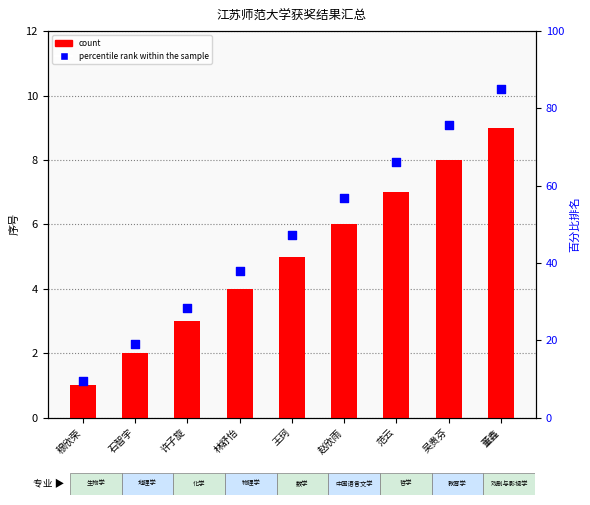

Which series reaches the minimum Y coordinate?

count